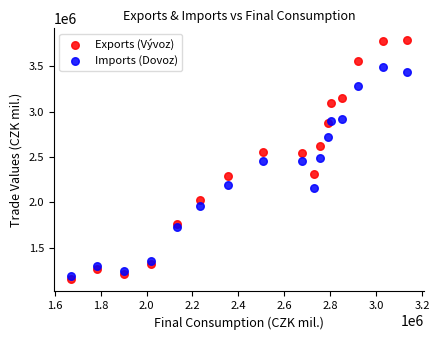

What is the X range (max minus min) for the scatter plot?

1465634